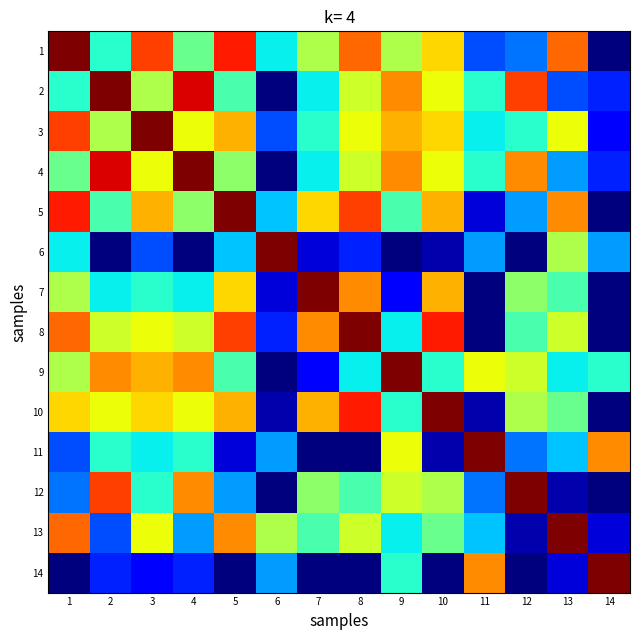

Reading left to right, transcribe all the data shown in this chart.

1: 1=1.0	2=0.4	3=0.8	4=0.5	5=0.9	6=0.4	7=0.6	8=0.8	9=0.6	10=0.7	11=0.2	12=0.2	13=0.8	14=0.0
2: 1=0.4	2=1.0	3=0.6	4=0.9	5=0.4	6=0.0	7=0.4	8=0.6	9=0.8	10=0.6	11=0.4	12=0.8	13=0.2	14=0.2
3: 1=0.8	2=0.6	3=1.0	4=0.6	5=0.7	6=0.2	7=0.4	8=0.6	9=0.7	10=0.7	11=0.4	12=0.4	13=0.6	14=0.1
4: 1=0.5	2=0.9	3=0.6	4=1.0	5=0.5	6=0.0	7=0.4	8=0.6	9=0.8	10=0.6	11=0.4	12=0.8	13=0.3	14=0.2
5: 1=0.9	2=0.4	3=0.7	4=0.5	5=1.0	6=0.3	7=0.7	8=0.8	9=0.4	10=0.7	11=0.1	12=0.3	13=0.8	14=0.0
6: 1=0.4	2=0.0	3=0.2	4=0.0	5=0.3	6=1.0	7=0.1	8=0.2	9=0.0	10=0.0	11=0.3	12=0.0	13=0.6	14=0.3
7: 1=0.6	2=0.4	3=0.4	4=0.4	5=0.7	6=0.1	7=1.0	8=0.8	9=0.1	10=0.7	11=0.0	12=0.5	13=0.4	14=0.0
8: 1=0.8	2=0.6	3=0.6	4=0.6	5=0.8	6=0.2	7=0.8	8=1.0	9=0.4	10=0.9	11=0.0	12=0.4	13=0.6	14=0.0
9: 1=0.6	2=0.8	3=0.7	4=0.8	5=0.4	6=0.0	7=0.1	8=0.4	9=1.0	10=0.4	11=0.6	12=0.6	13=0.4	14=0.4
10: 1=0.7	2=0.6	3=0.7	4=0.6	5=0.7	6=0.0	7=0.7	8=0.9	9=0.4	10=1.0	11=0.0	12=0.6	13=0.5	14=0.0
11: 1=0.2	2=0.4	3=0.4	4=0.4	5=0.1	6=0.3	7=0.0	8=0.0	9=0.6	10=0.0	11=1.0	12=0.2	13=0.3	14=0.8
12: 1=0.2	2=0.8	3=0.4	4=0.8	5=0.3	6=0.0	7=0.5	8=0.4	9=0.6	10=0.6	11=0.2	12=1.0	13=0.0	14=0.0
13: 1=0.8	2=0.2	3=0.6	4=0.3	5=0.8	6=0.6	7=0.4	8=0.6	9=0.4	10=0.5	11=0.3	12=0.0	13=1.0	14=0.1
14: 1=0.0	2=0.2	3=0.1	4=0.2	5=0.0	6=0.3	7=0.0	8=0.0	9=0.4	10=0.0	11=0.8	12=0.0	13=0.1	14=1.0